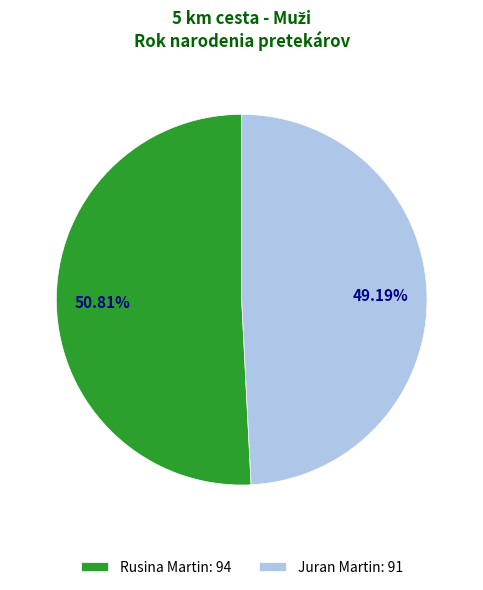

To the nearest percent, what is the average slice percentage?

50%